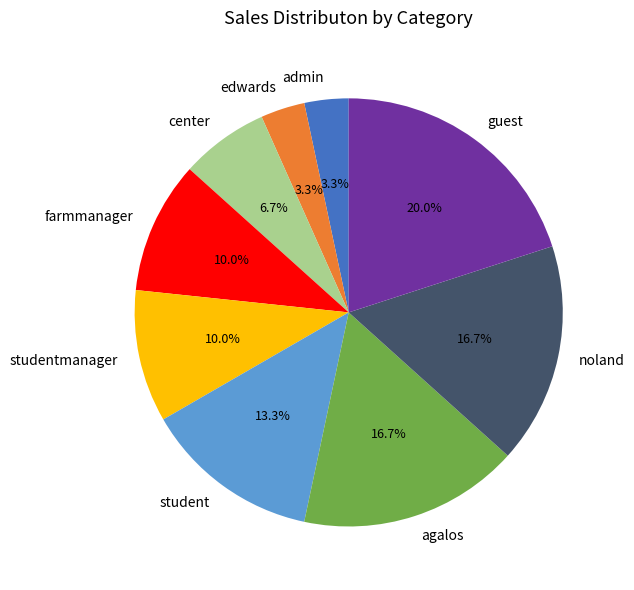

How many segments does this pie chart have?

9